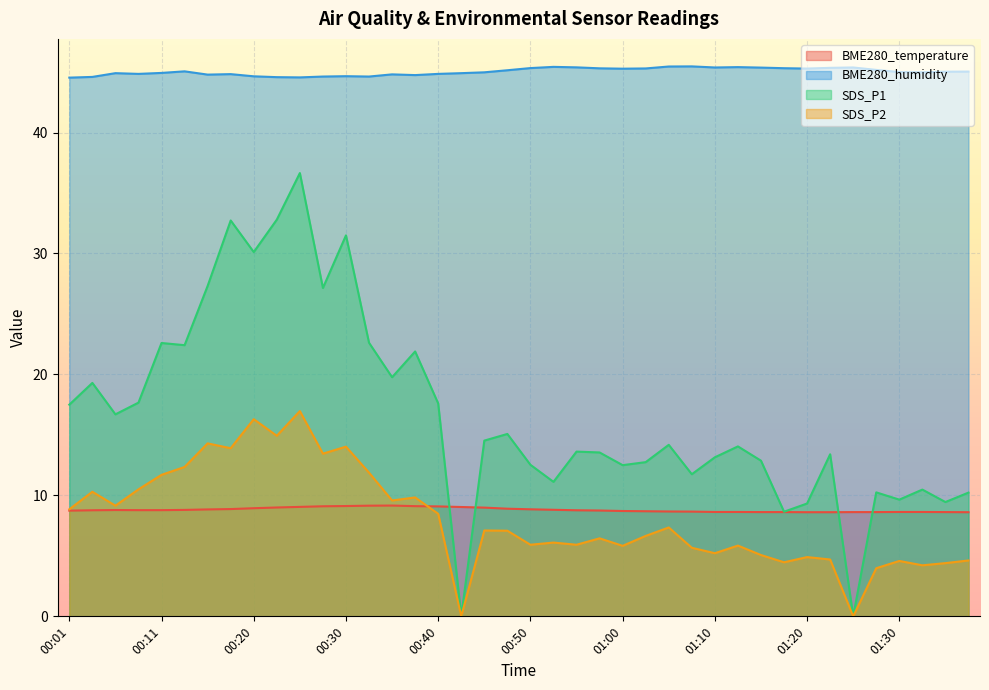

What is the highest value of the SDS_P2 series?

17.0